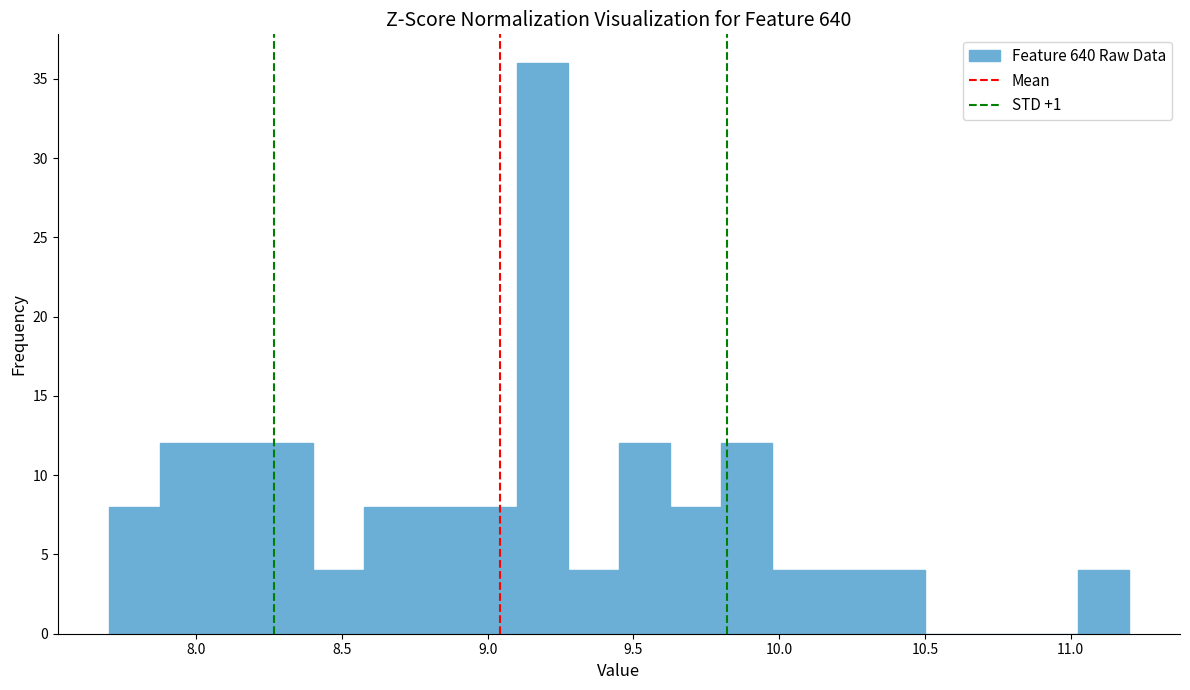

Around what value on the x-axis is the tallest bar? Give the approximate position of its centre, as read against the axis.

9.20